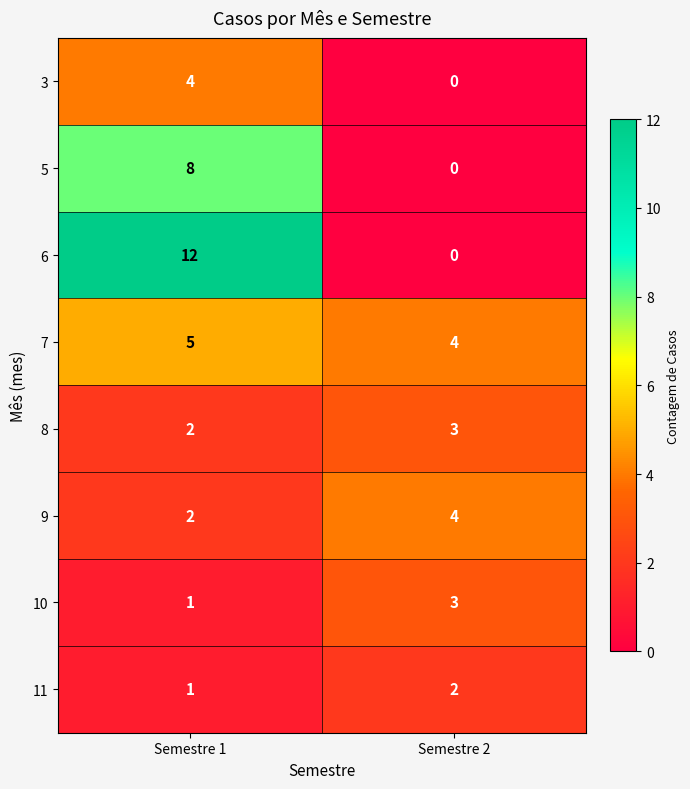

True or false: 10 has a value of 1 at Semestre 2.

False